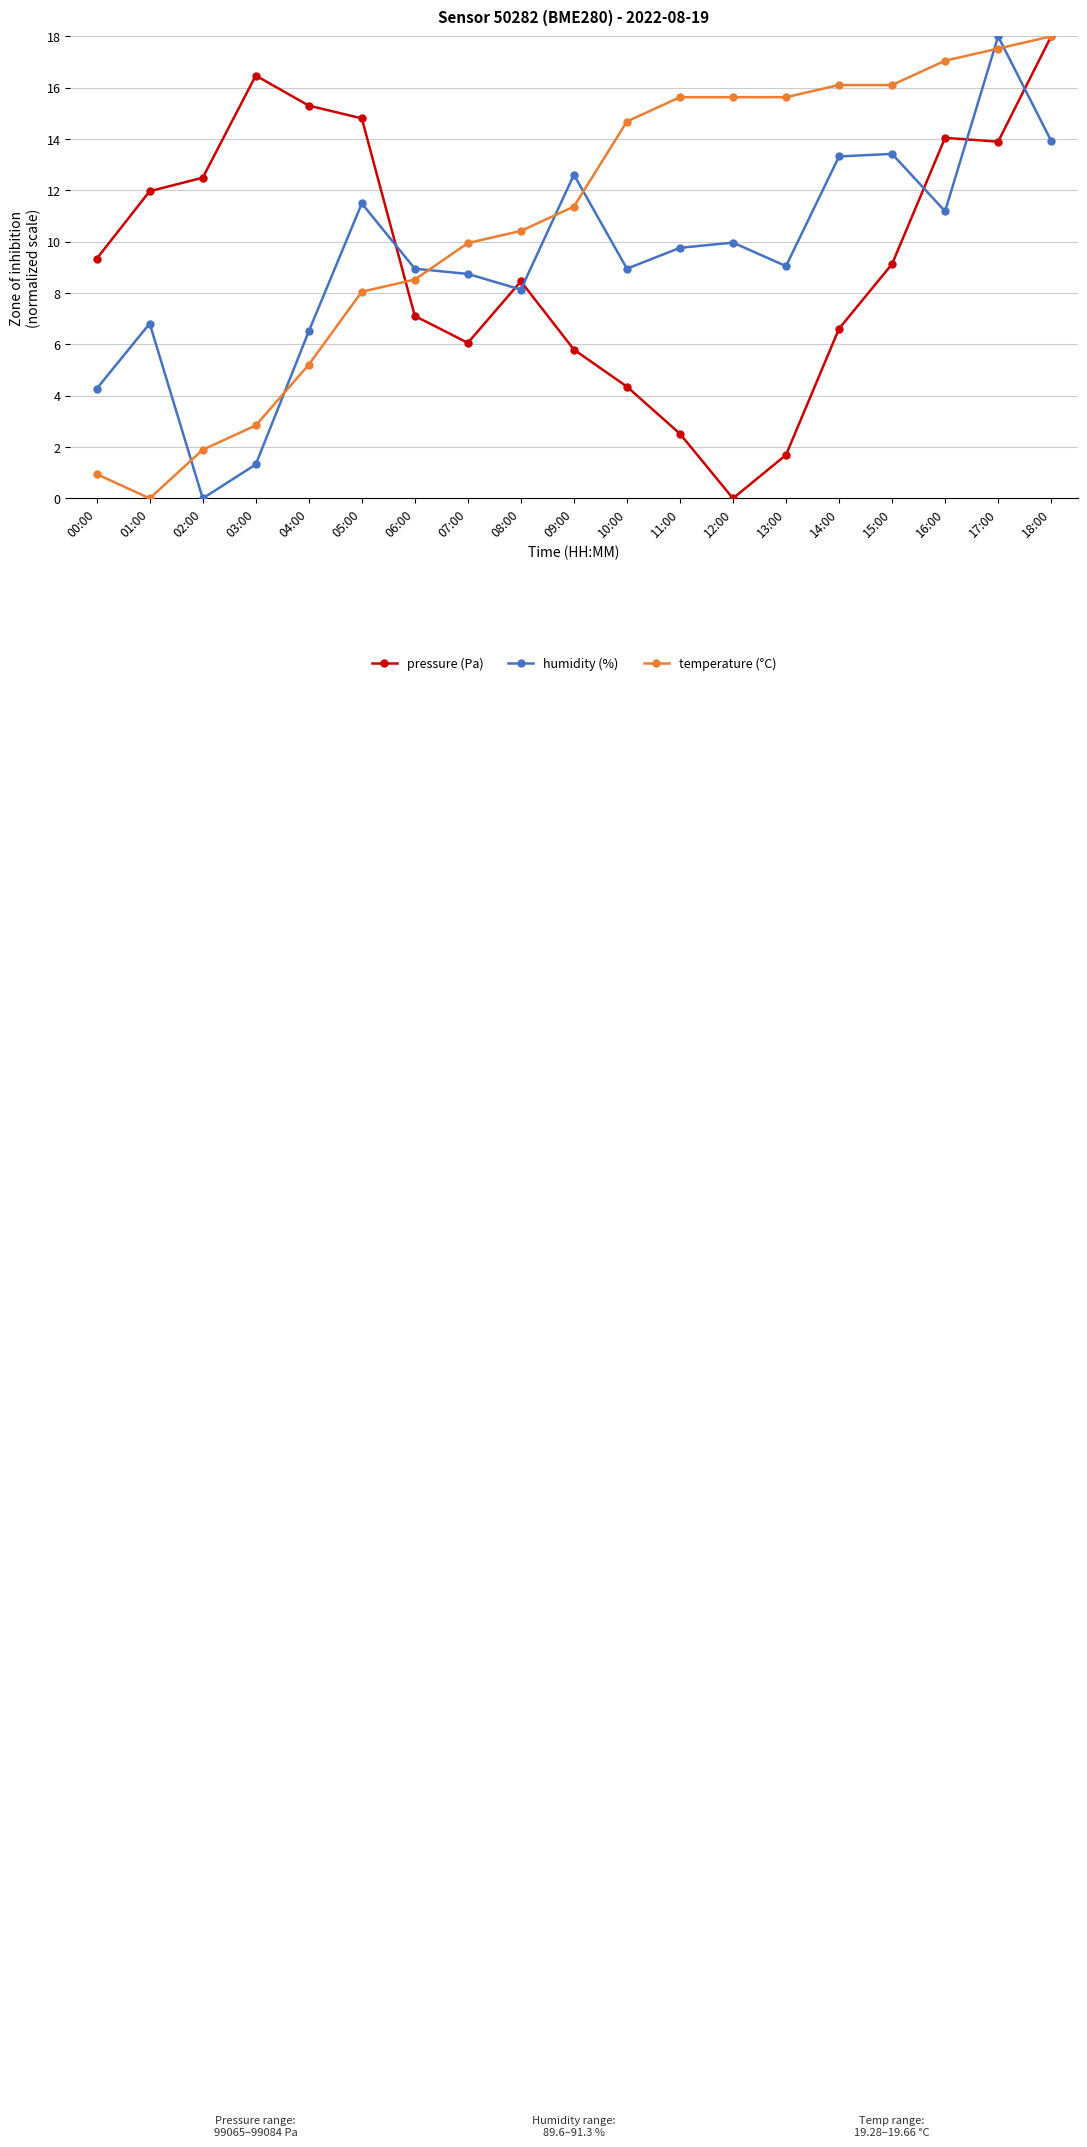

True or false: pressure (Pa) has a value of 1.7 at 13:00.

True